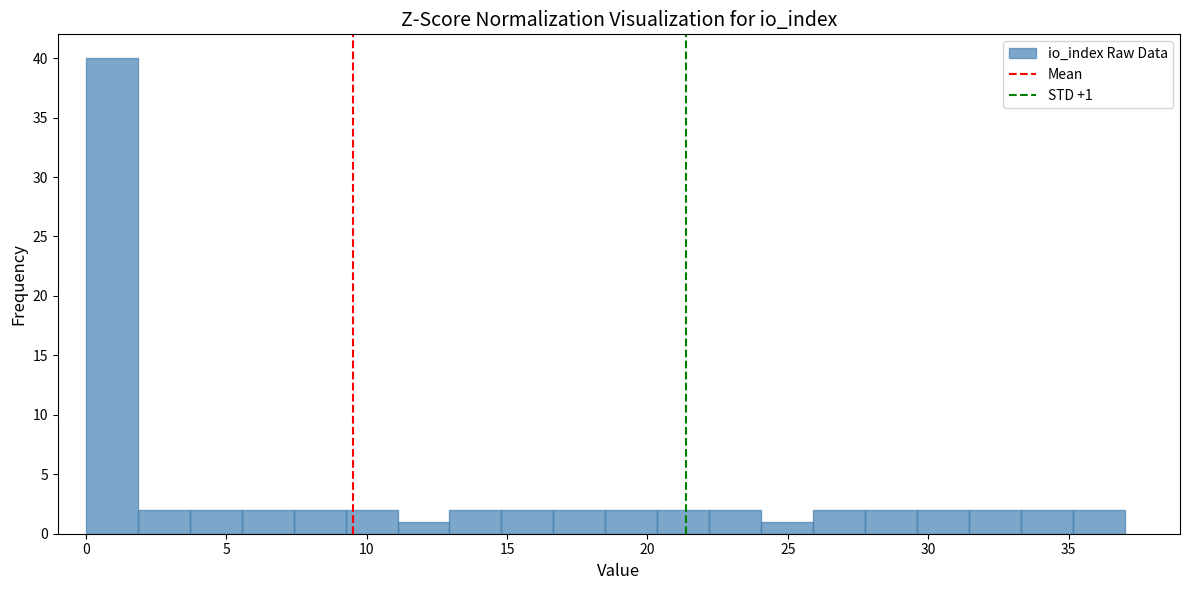

Around what value on the x-axis is the tallest bar? Give the approximate position of its centre, as read against the axis.

1.0